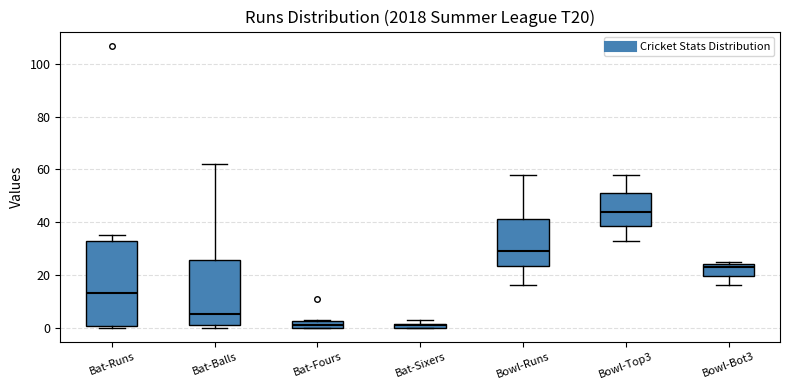

Comparing the boxes themselves (not the whiskers), which one is the tallest?

Bat-Runs